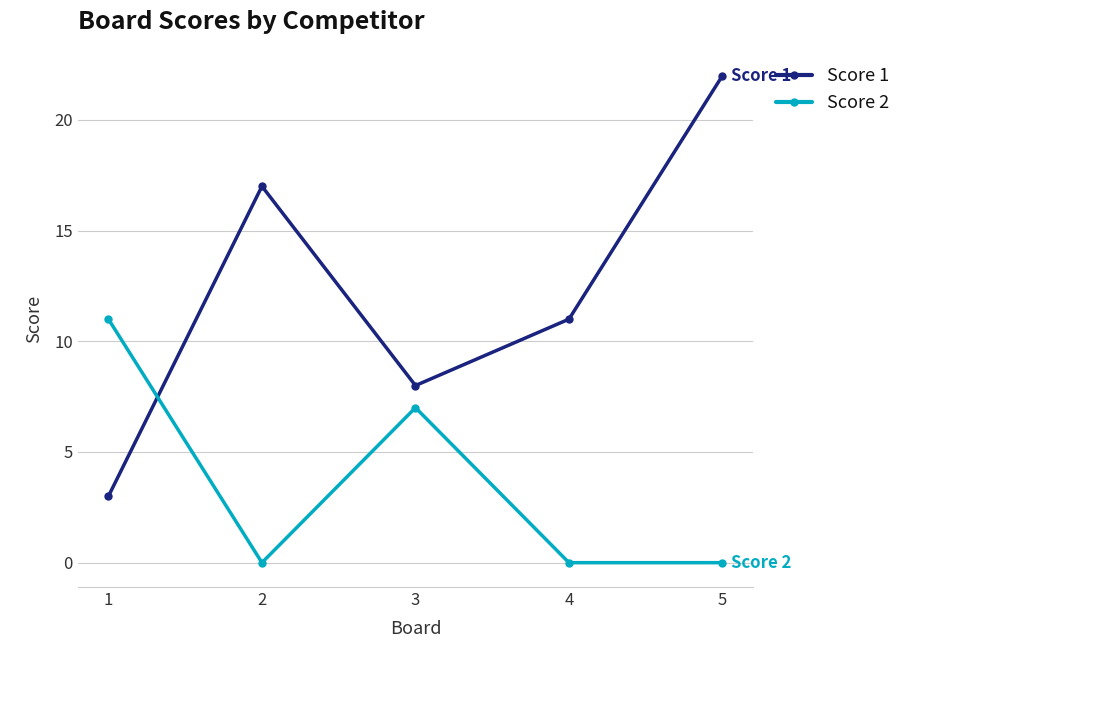

True or false: Score 1 and Score 2 intersect in this chart.

True